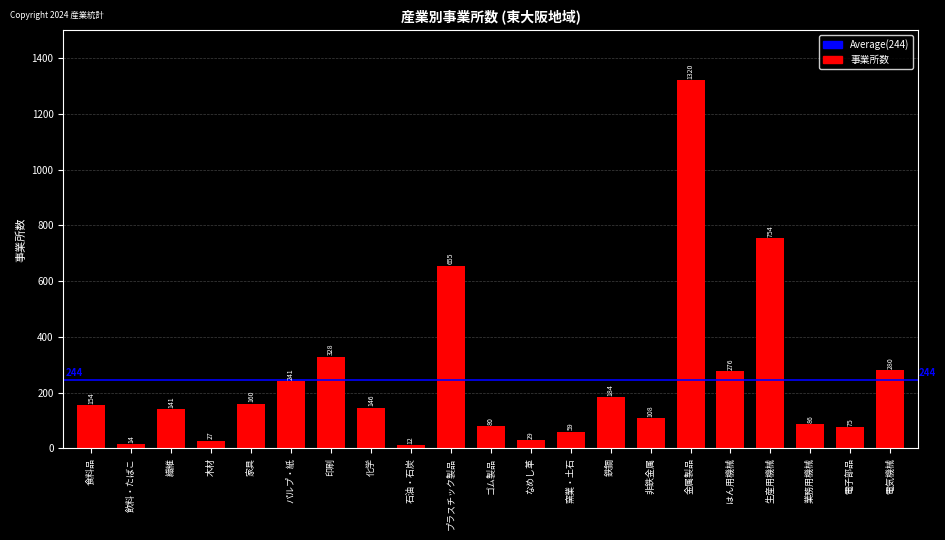

What position from the left is なめし革?

12